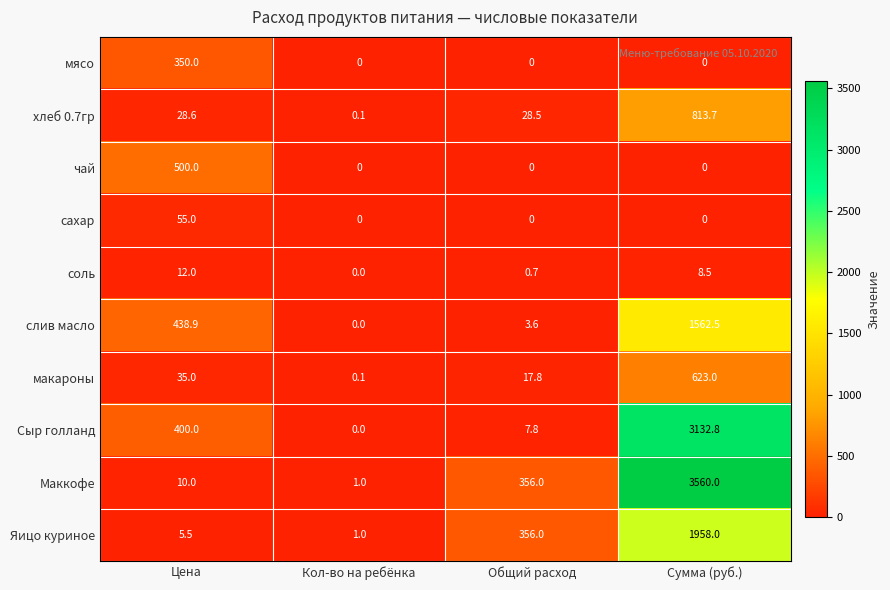

Which category has the highest value across all series?

Сумма (руб.)